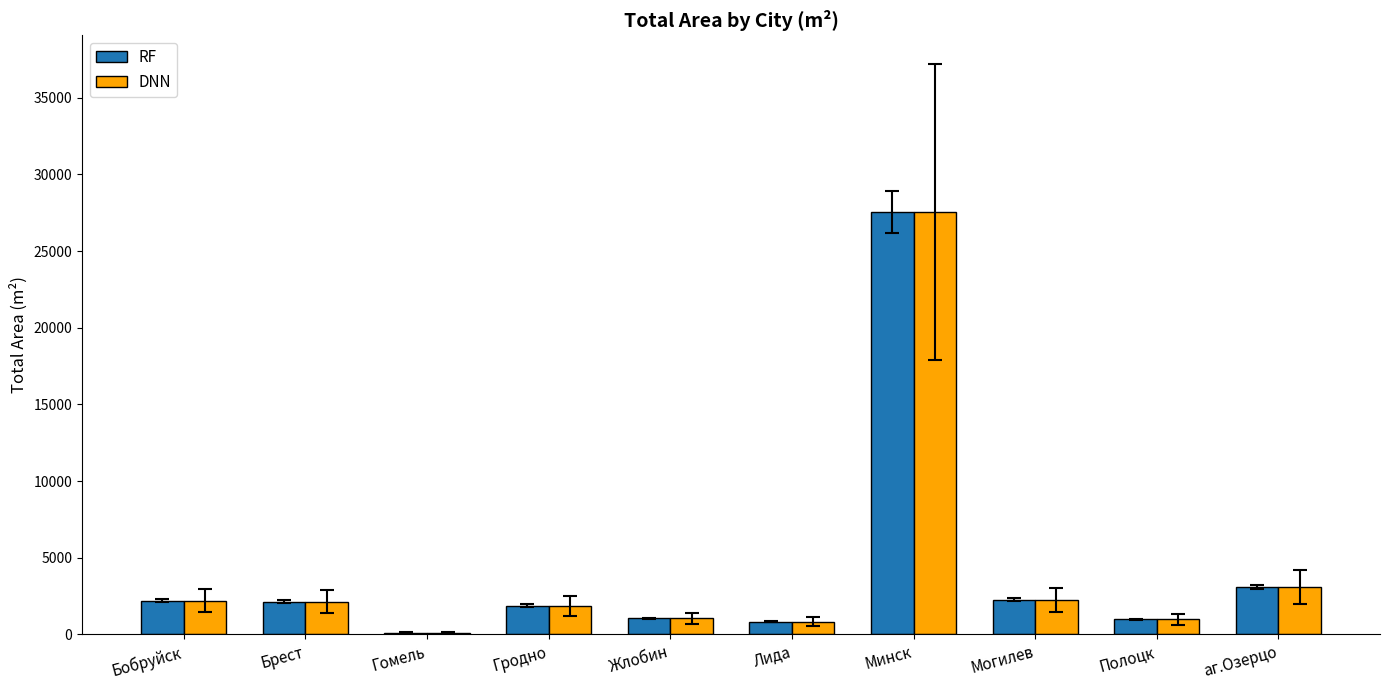

What is the average value of the DNN series?

4209.1